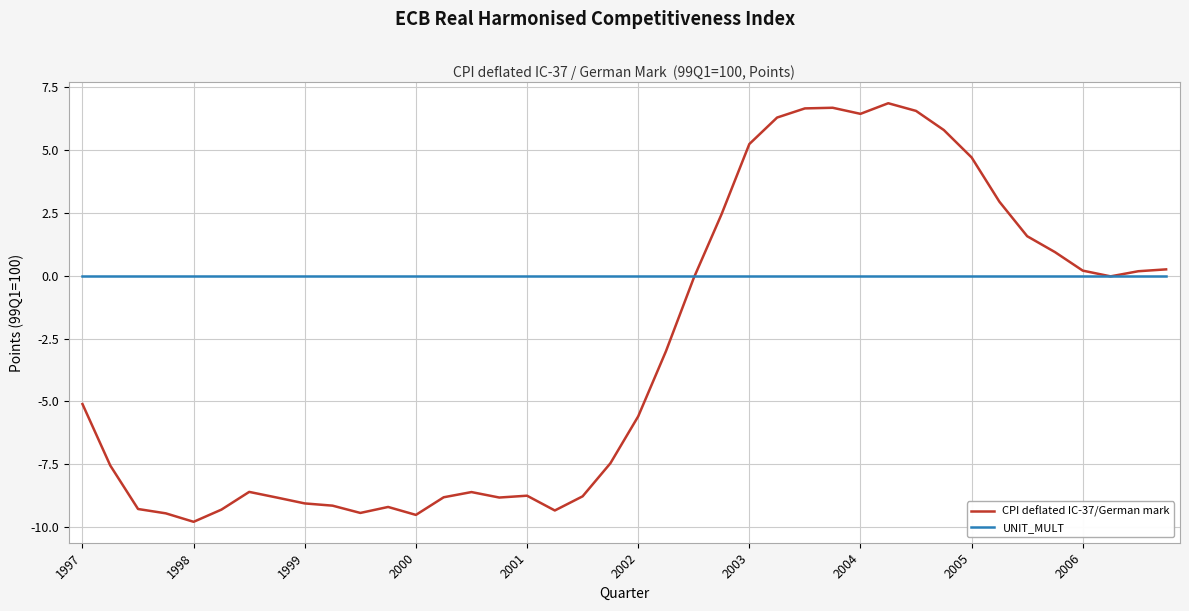

What is the minimum value shown in the chart?

-9.8